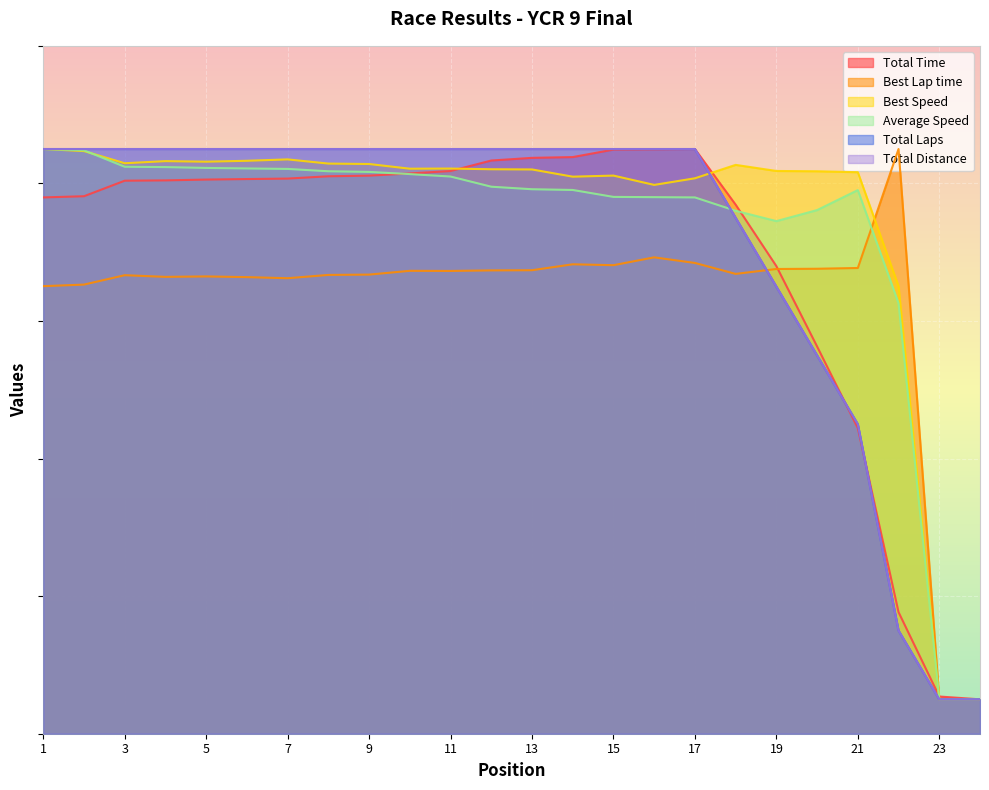

Does the chart display data point markers on the line(s)?

No